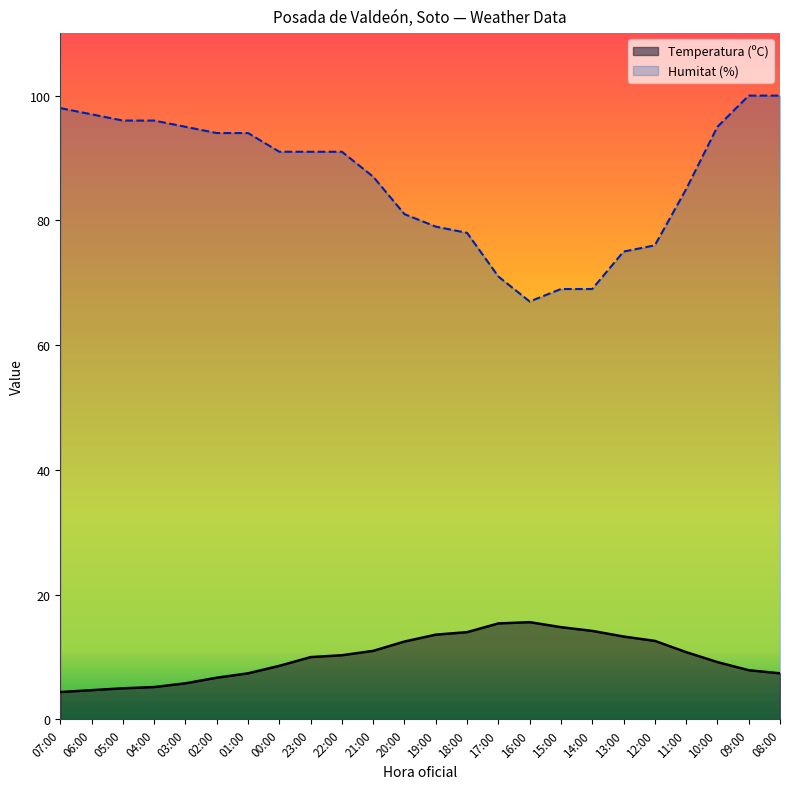

True or false: Humitat (%) has more than 1 points higher than both neighbors.

False